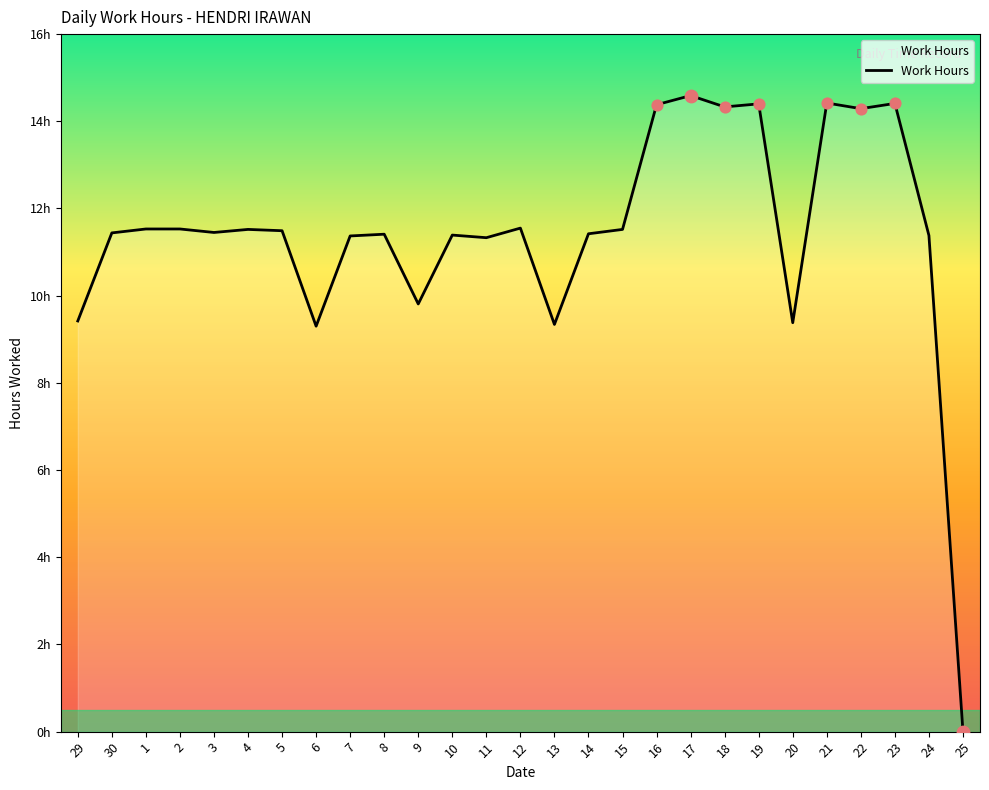

Approximately how many times larger is the value at 18 compared to 19?

1.0